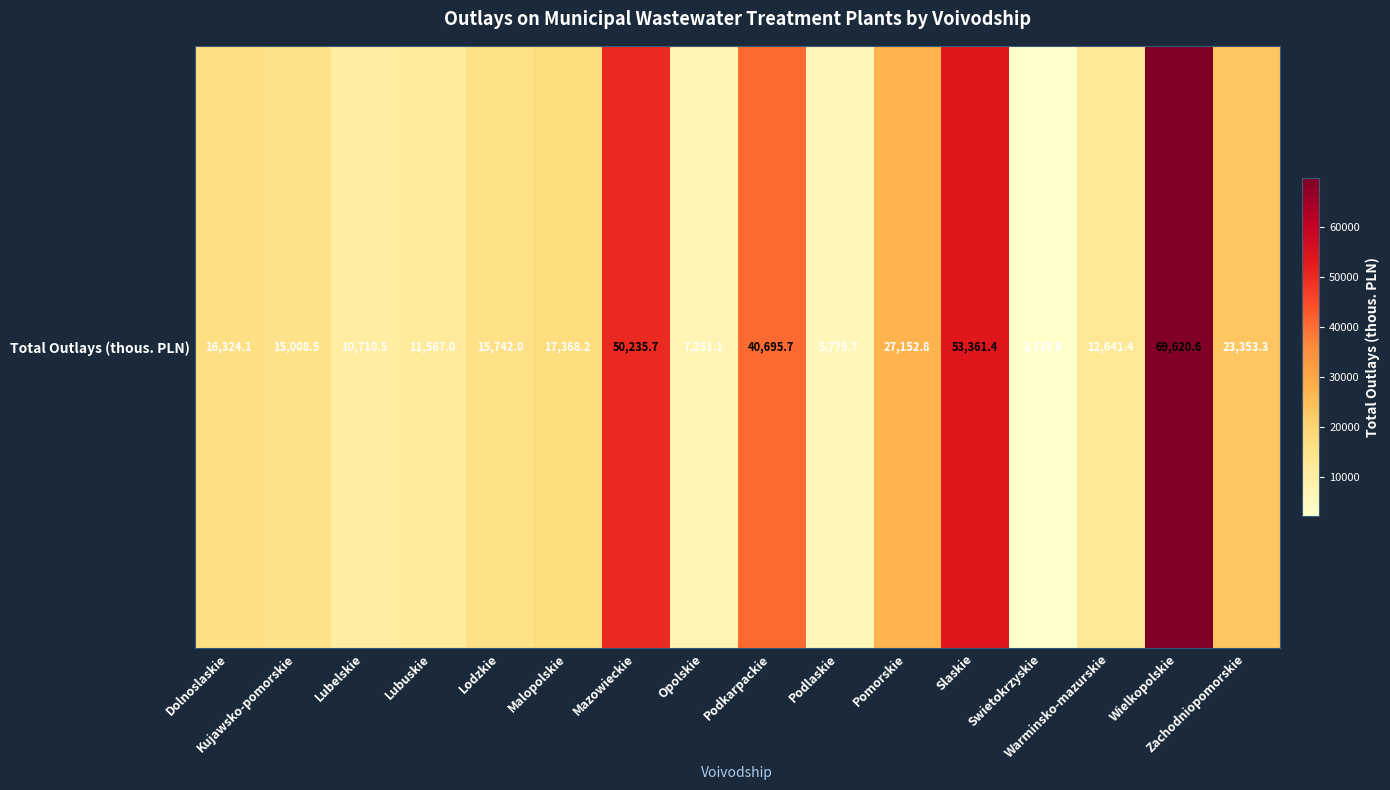

The value at Mazowieckie is 50235.7. True or false?

True